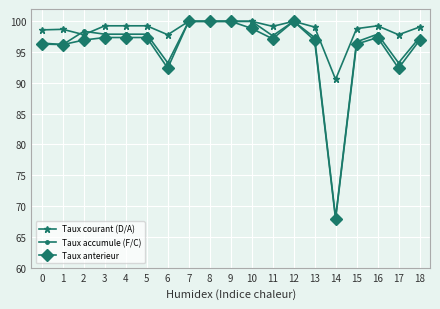

How many distinct data groups are displayed?

3